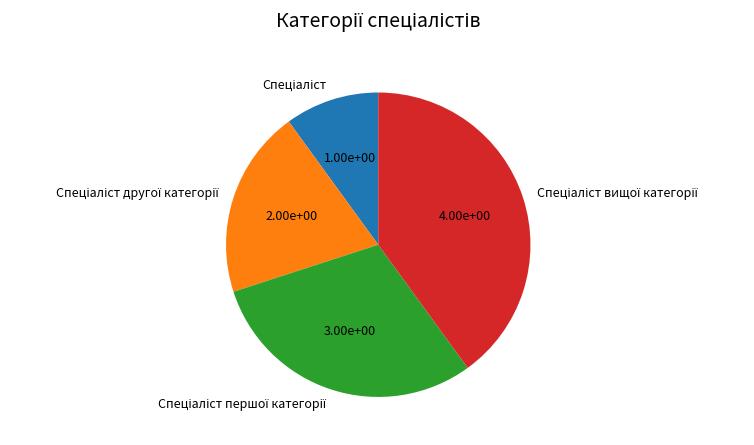

Does any single category account for the majority?

No